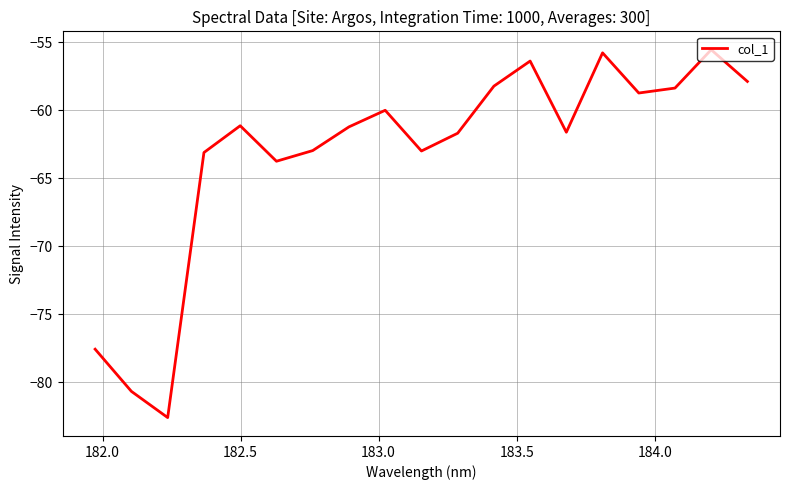

What is the smallest value displayed?

-82.6